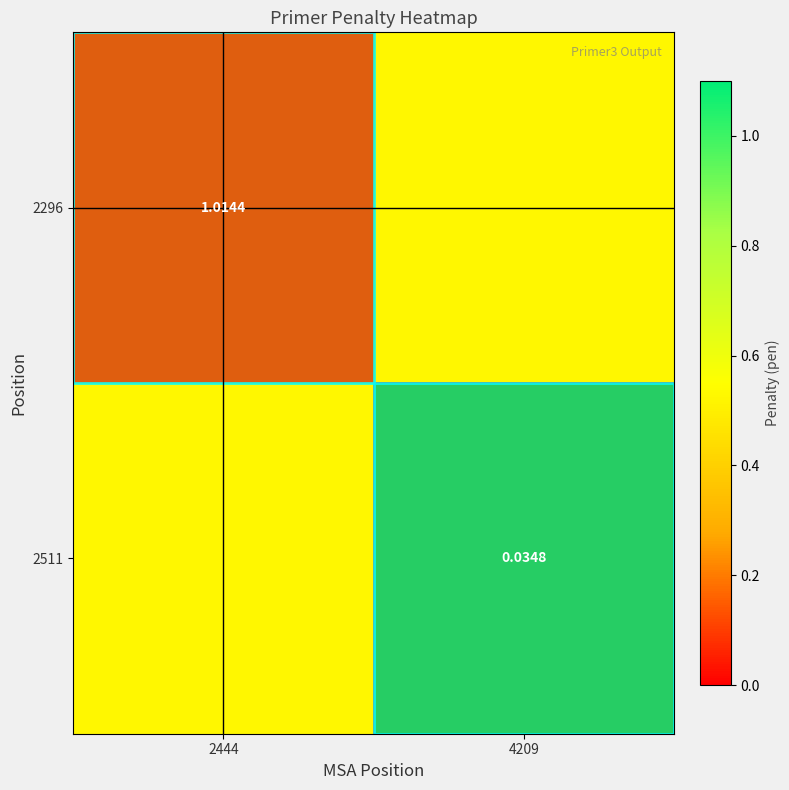

Which has a higher value, 2444 or 4209?

2444